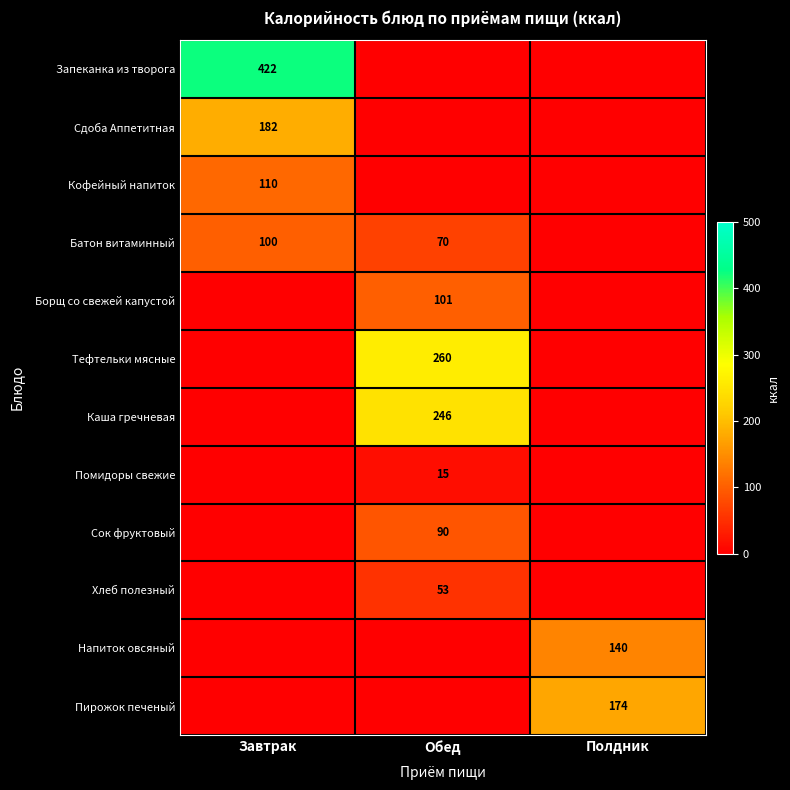

What is the sum of the Батон витаминный values at Завтрак and Обед?

170